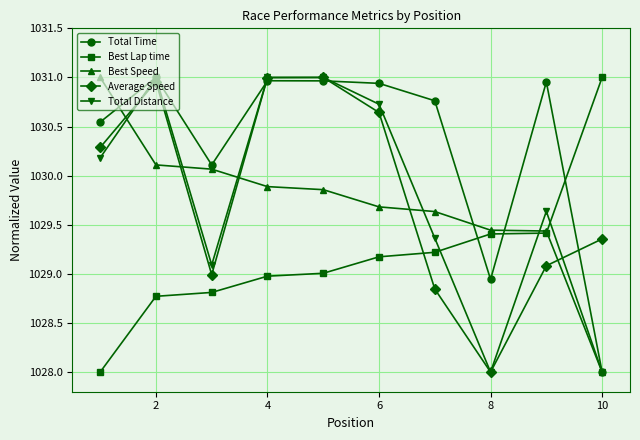

In Average Speed, how many points are lower than both neighbors (excluding endpoints)?

2